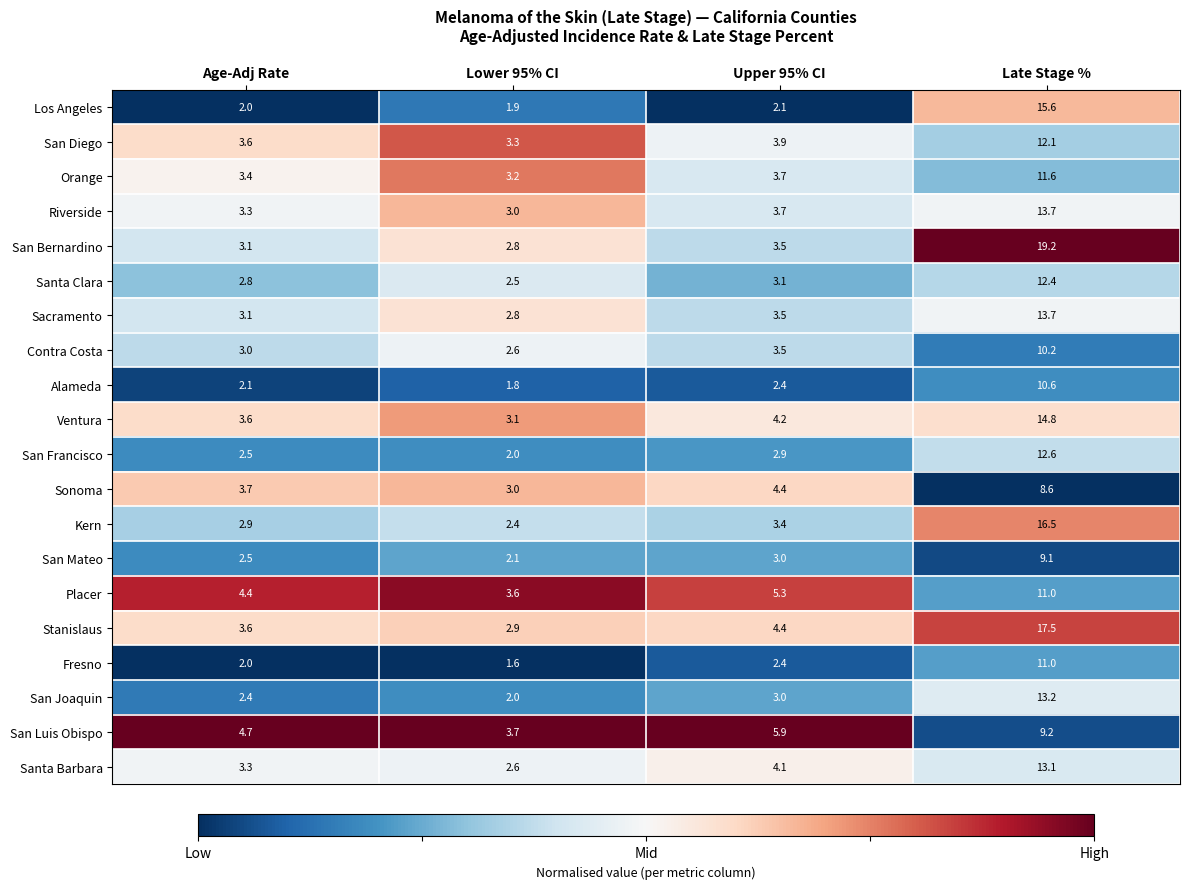

At which label is Fresno closest to 6?

Upper 95% CI